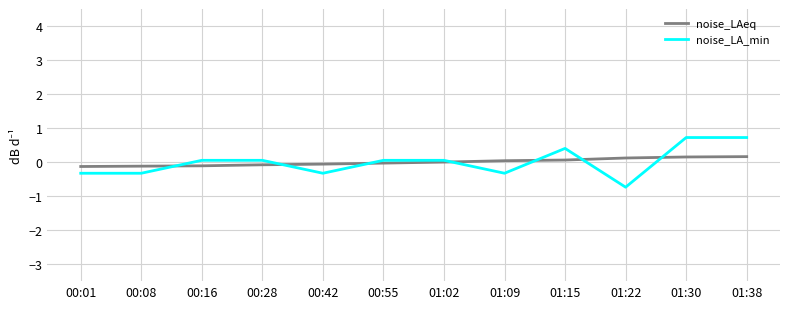

True or false: noise_LAeq and noise_LA_min cross at least once.

True